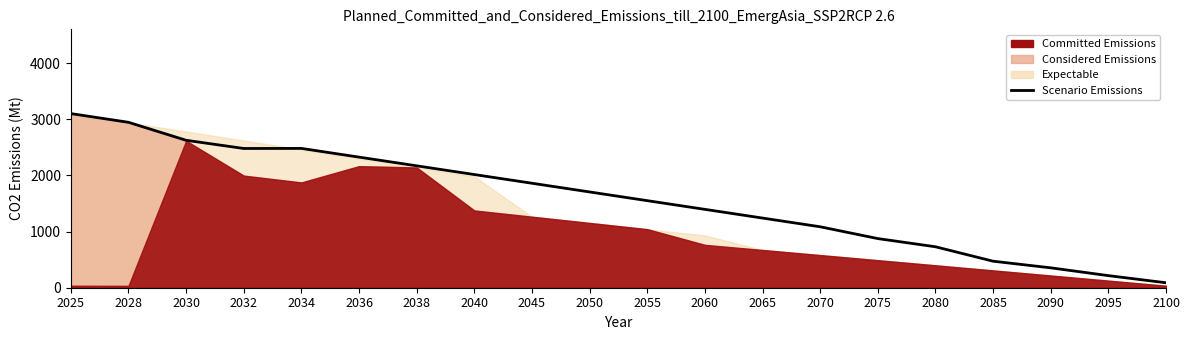

At which category does the chart reach its minimum across all series?

2100